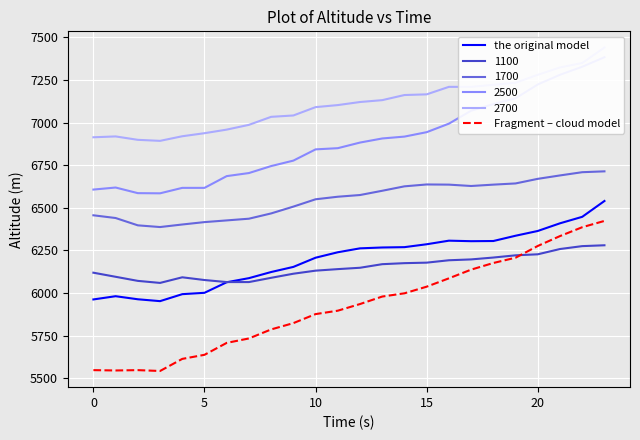

True or false: the original model and Fragment – cloud model cross at least once.

False